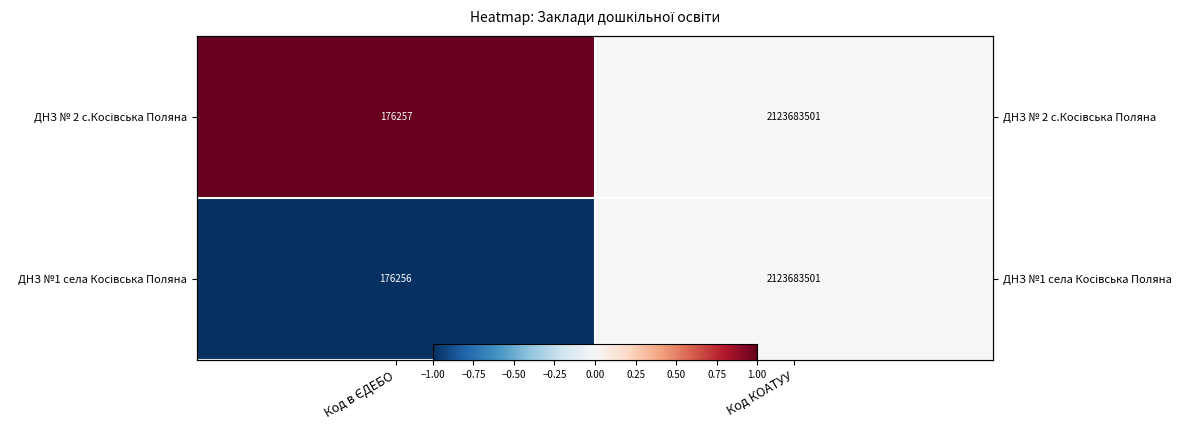

Where is ДНЗ №1 села Косівська Поляна nearest to the value 0?

Код КОАТУУ